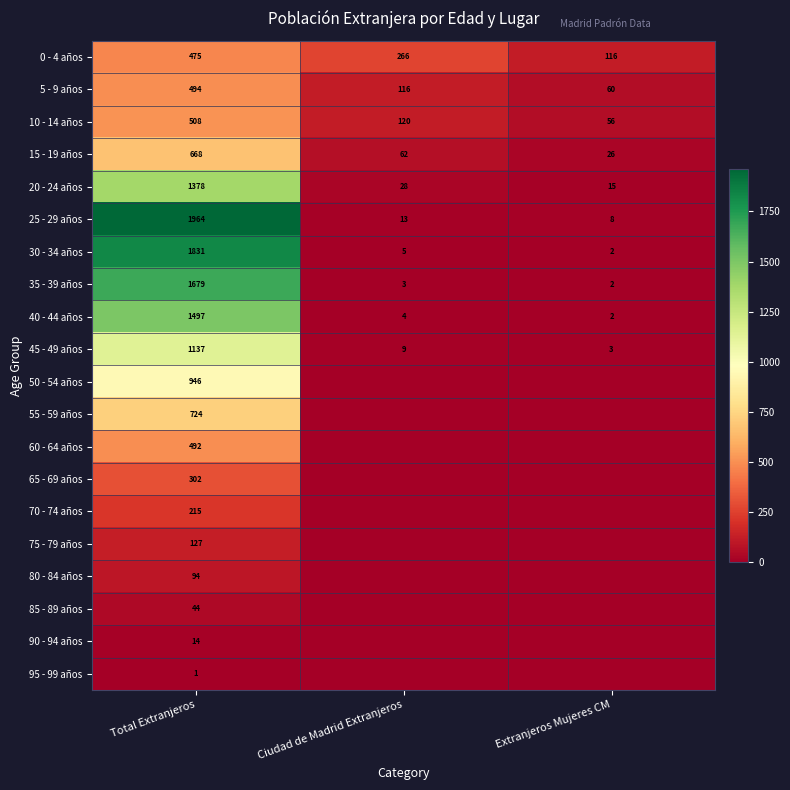

What is the sum of all 35 - 39 años values?

1684